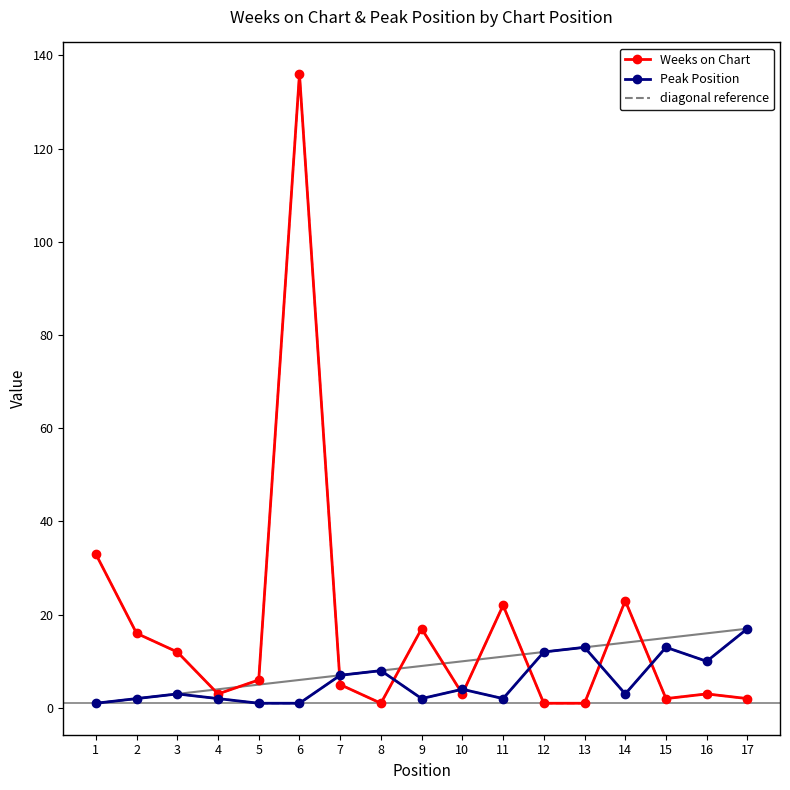

At how many categories does at least one series exceed 117?

1